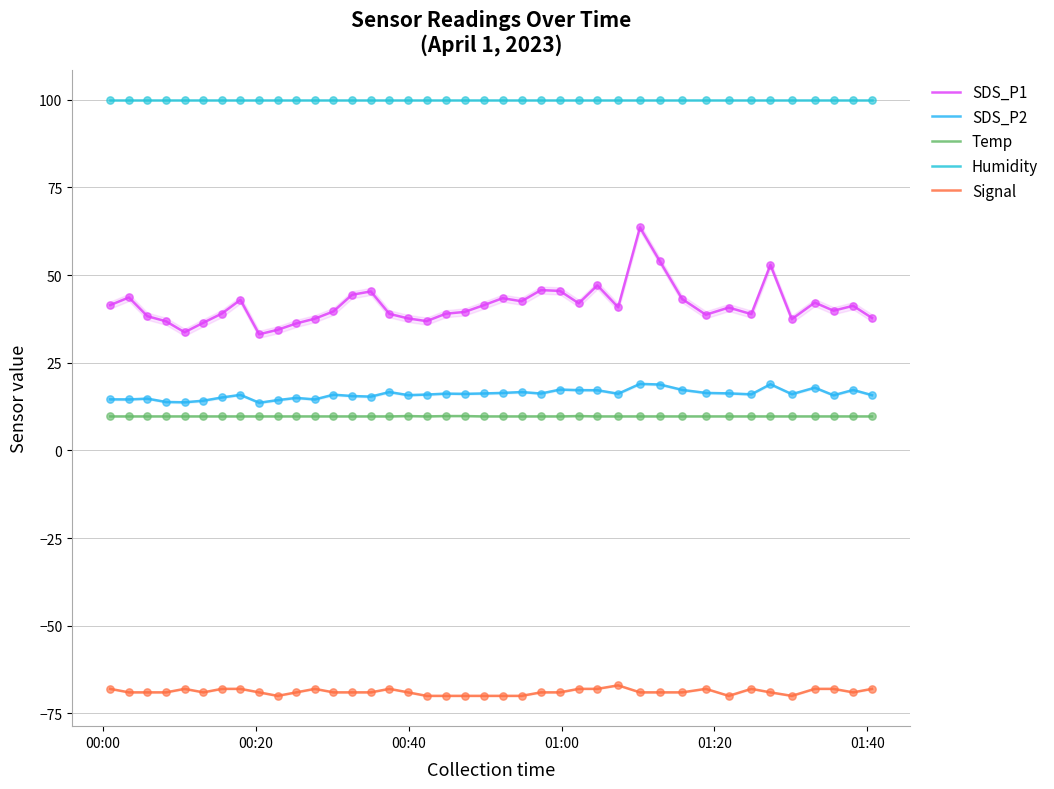

Which series has the widest spread of Y values?

SDS_P1